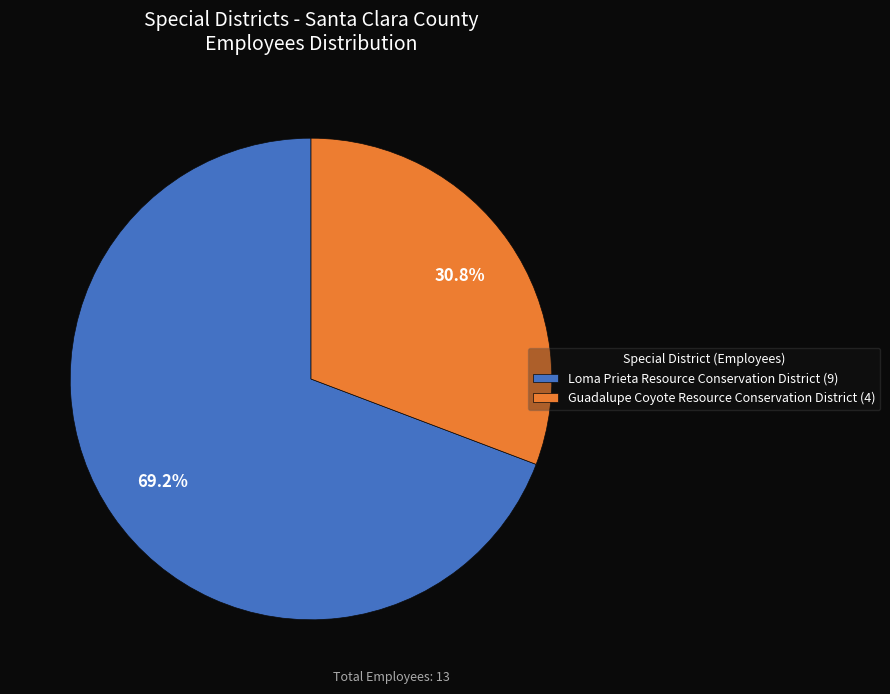

Which has a higher value, Guadalupe Coyote Resource Conservation District (4) or Loma Prieta Resource Conservation District (9)?

Loma Prieta Resource Conservation District (9)